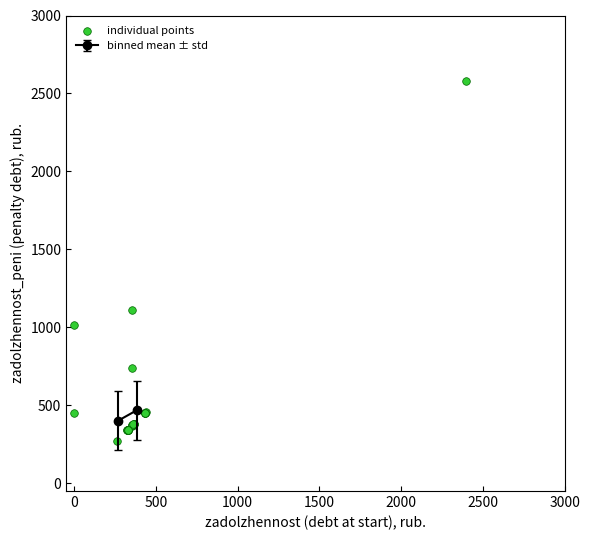

What Y value in the scatter plot is closest to 1425?

1108.6